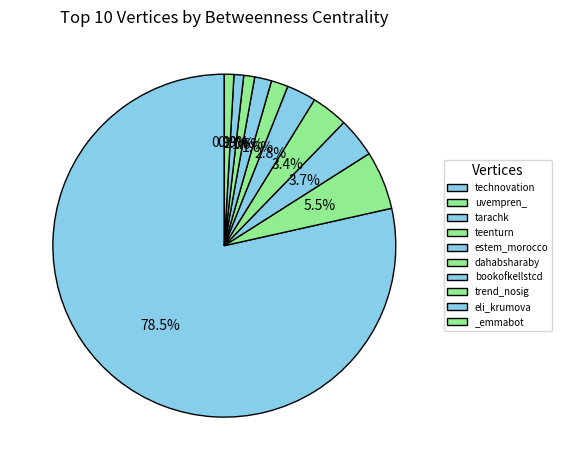

Does technovation account for over 50% of the chart?

Yes